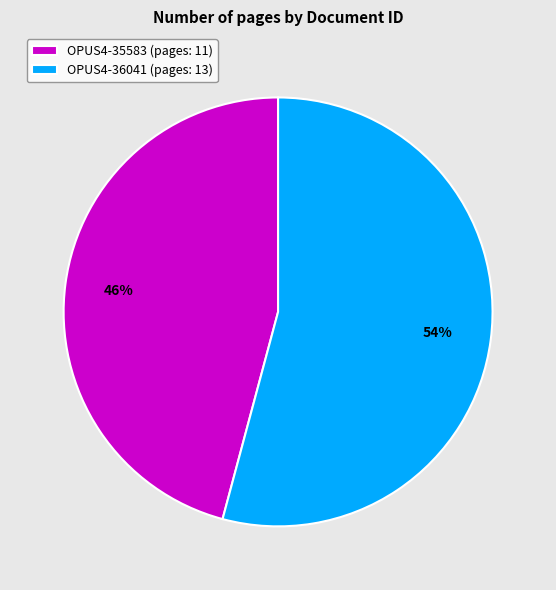

Do OPUS4-36041 and OPUS4-35583 together represent more than half of the pie?

Yes